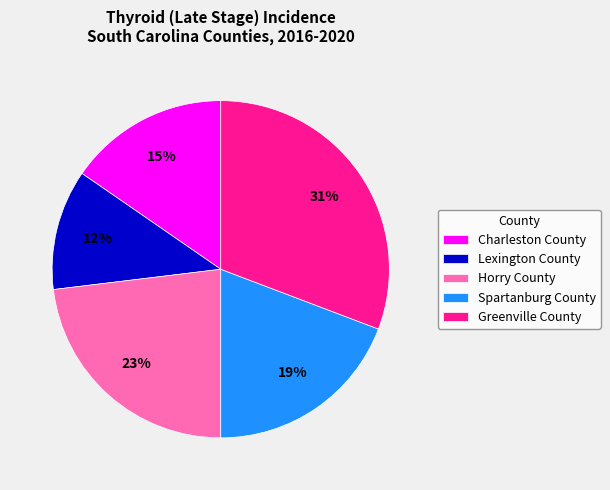

Count the number of slices in the pie.

5